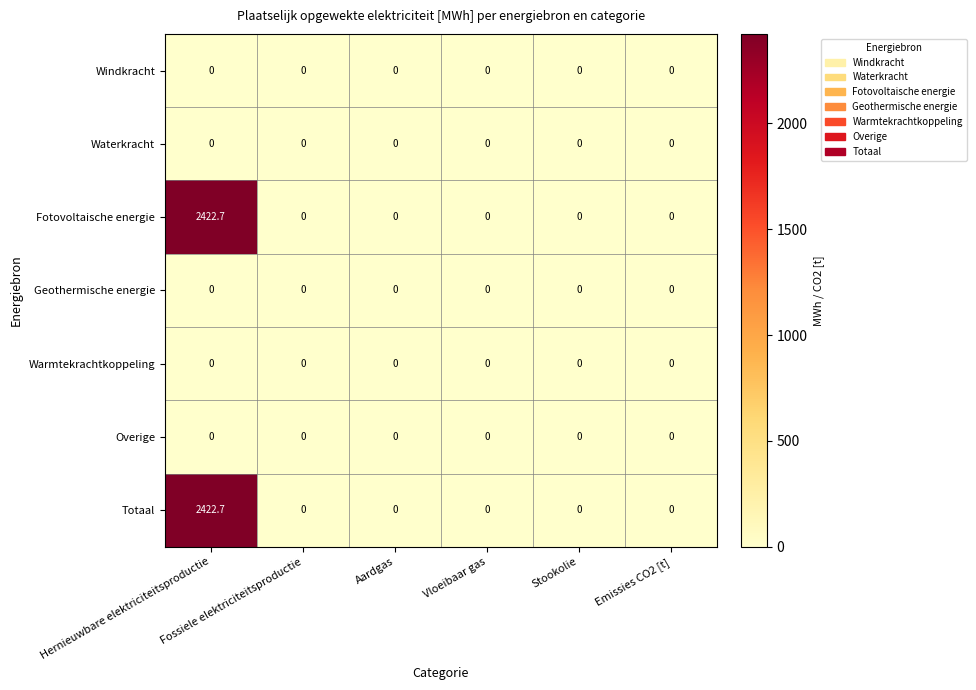

What is the greatest value displayed?

2422.7